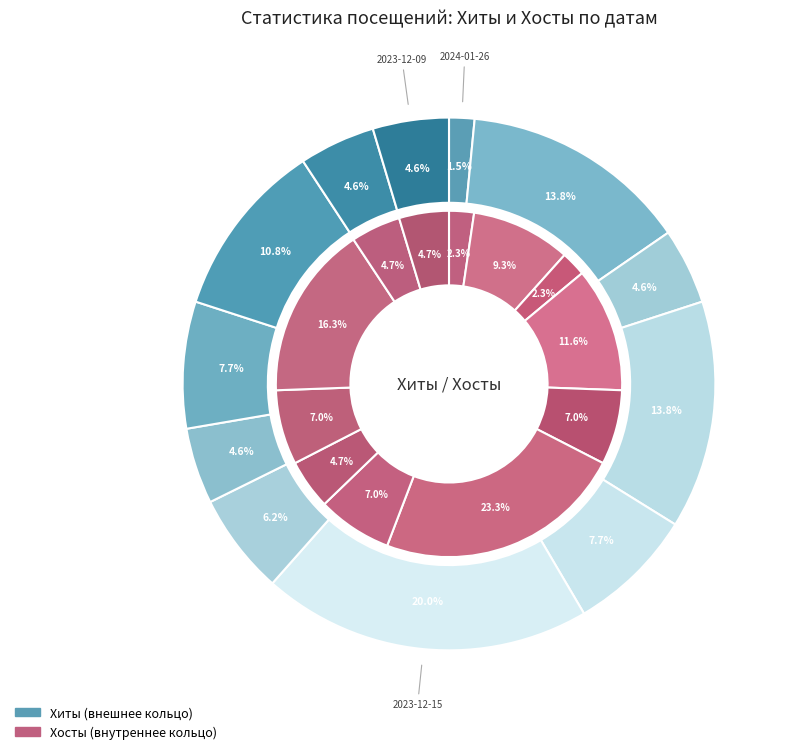

What is the total percentage of 2024-01-26 and 2023-12-19?

6.2%